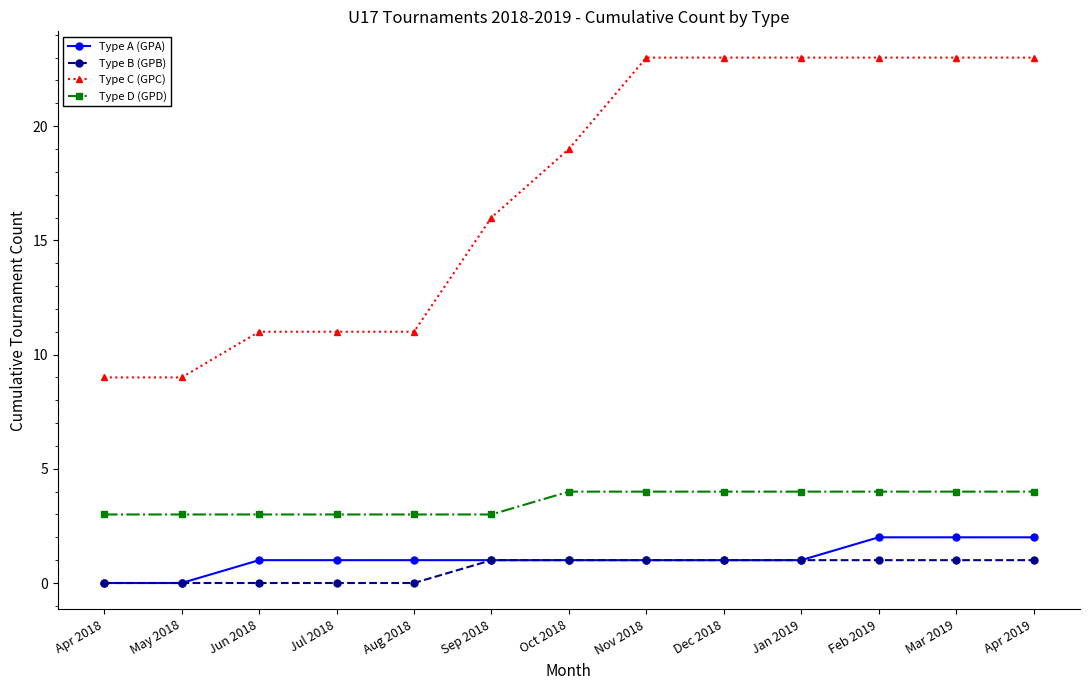

Read the Type C (GPC) value at Jan 2019.

23